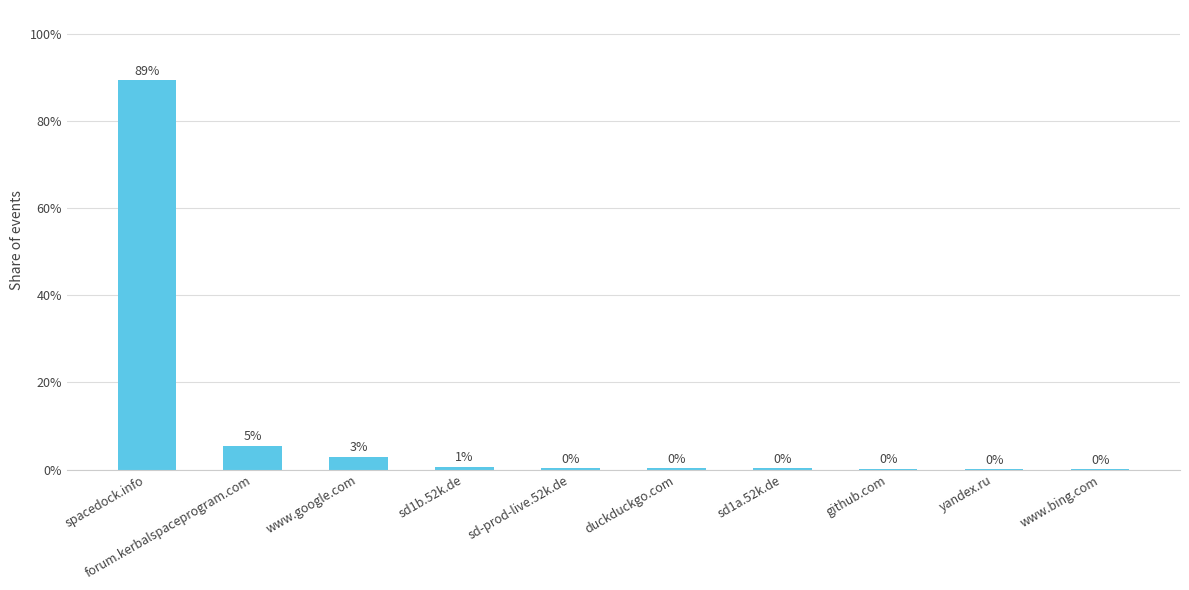

Which label corresponds to the smallest value in the chart?

yandex.ru